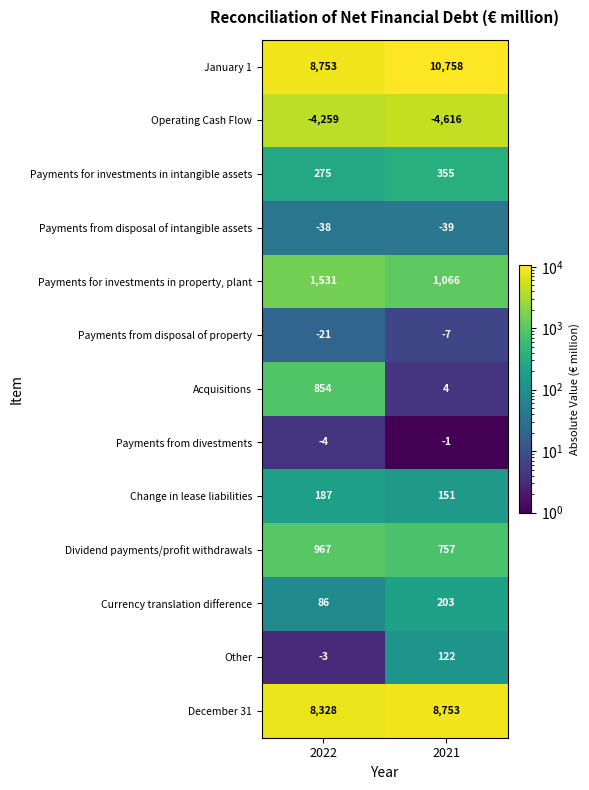

The Other series shows -5 at 2022. True or false?

False